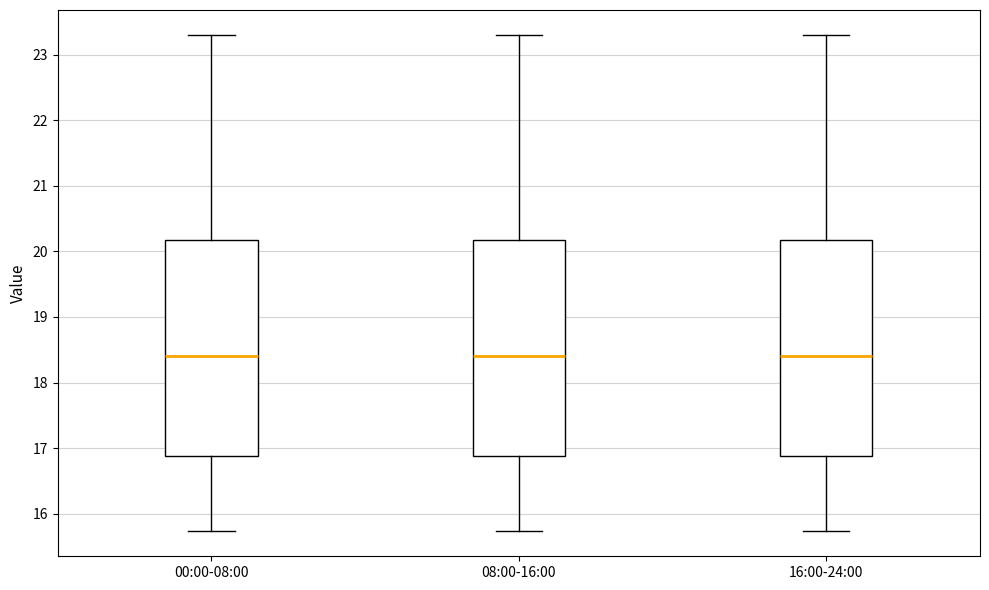

Where does the median line of the box for 16:00-24:00 sit on the y-axis? The values are not printed on the chart, so give them approximately, as read against the axis.

18.4